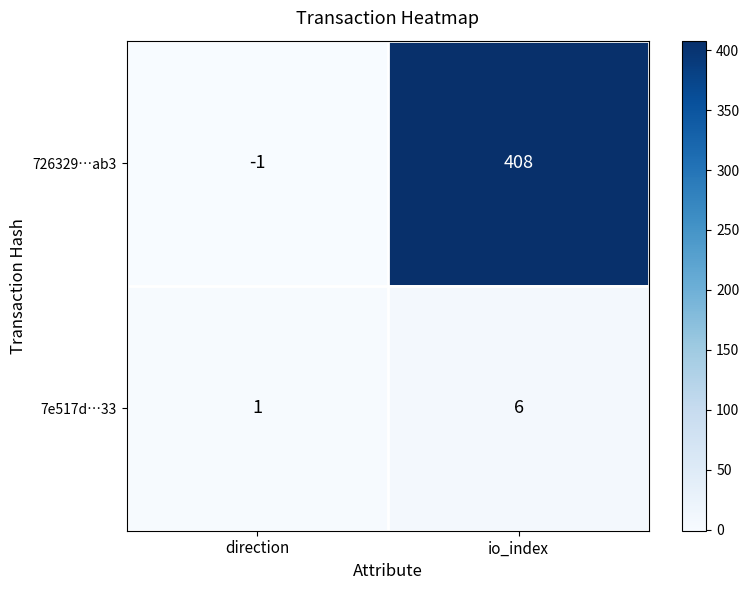

Reading left to right, what are all the values shown in this chart?

726329…ab3: -1	408
7e517d…33: 1	6